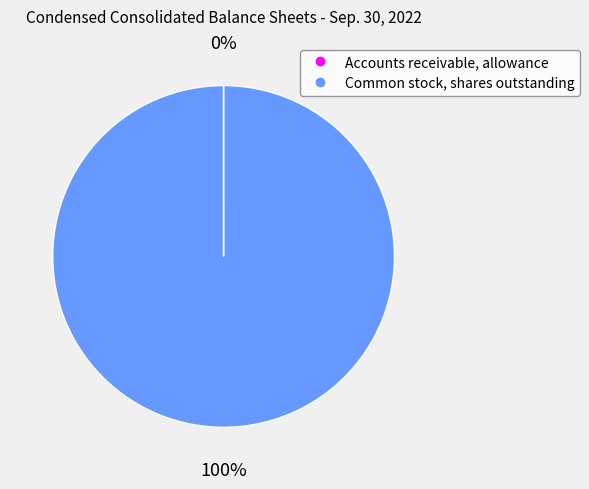

Is it true that Common stock, shares outstanding is 100% of the pie?

True